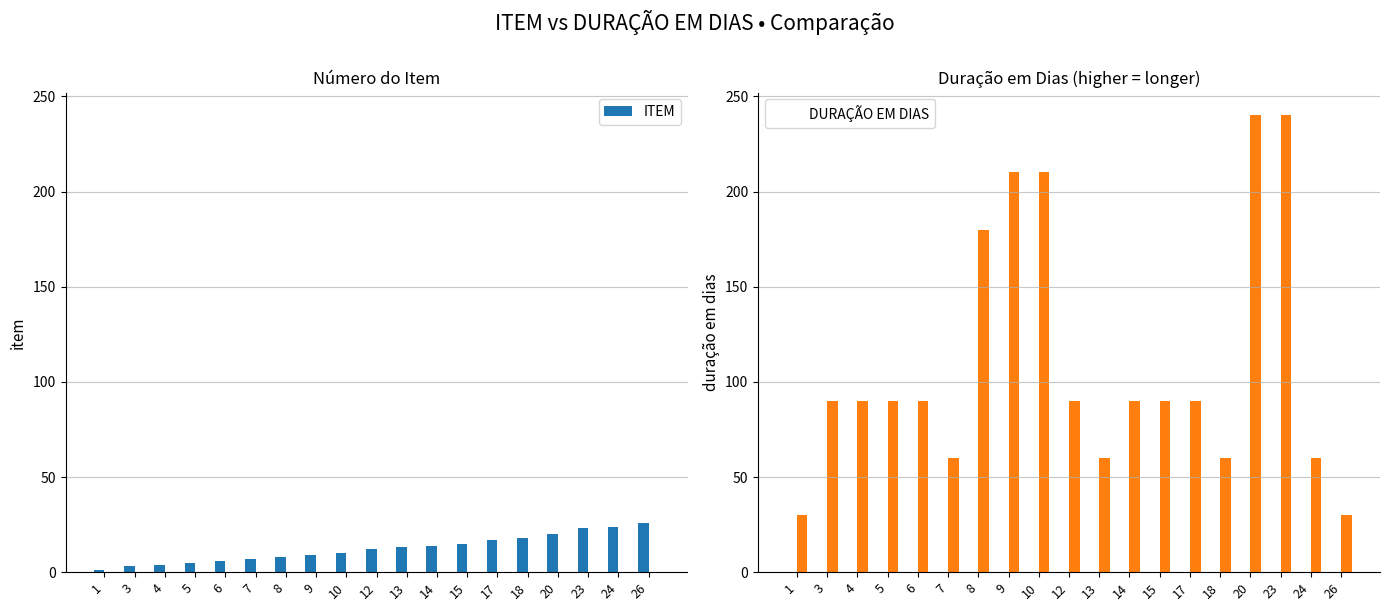

What are all the series names shown in the legend?

ITEM, DURAÇÃO EM DIAS